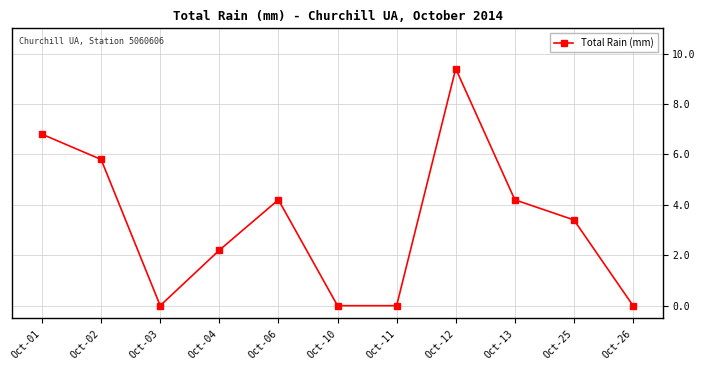

How many data points does each series have?

11